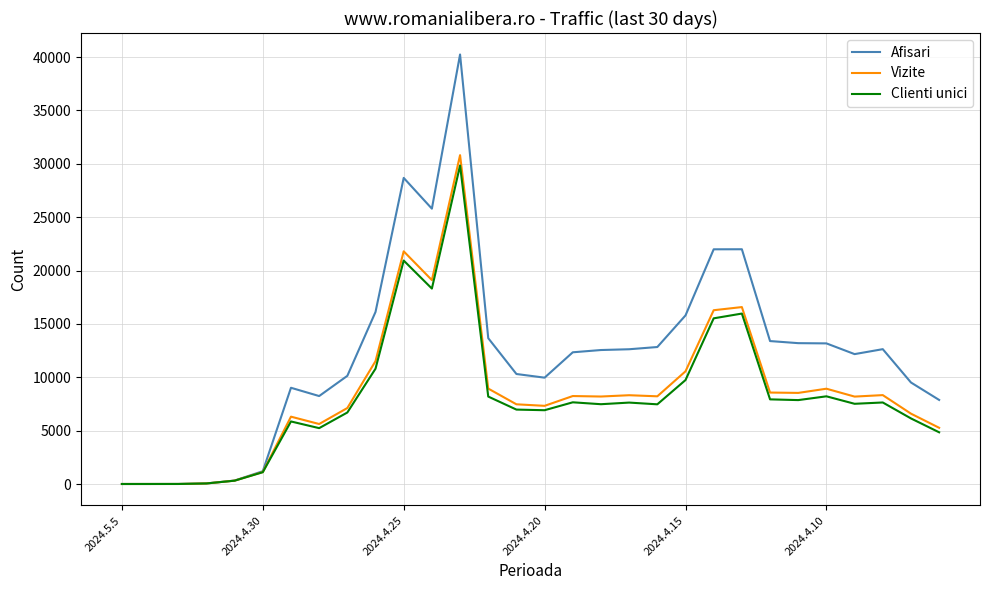

Which series has the largest total across all categories?

Afisari